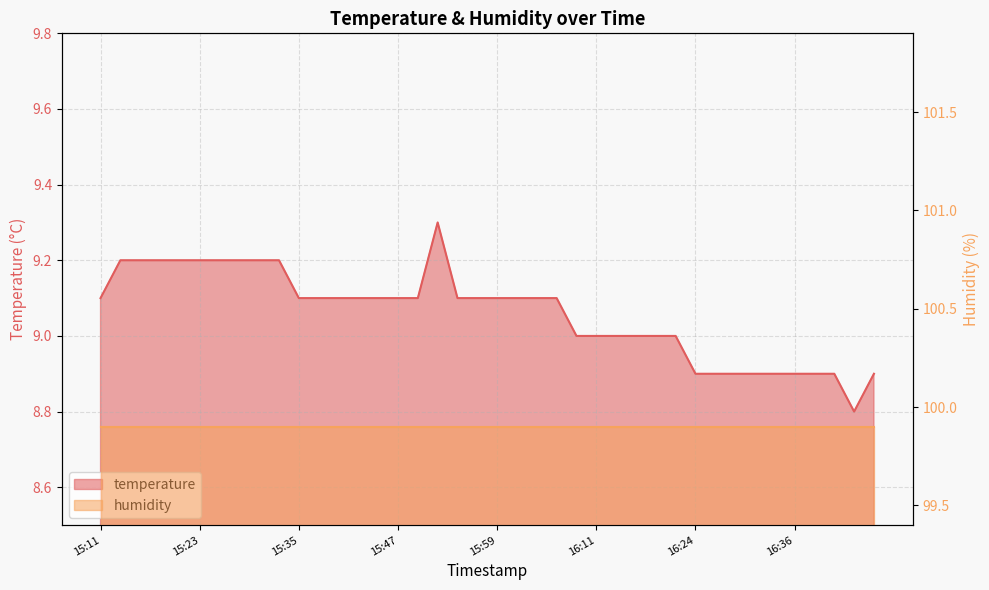

The value at 16:29 is 8.9. True or false?

True